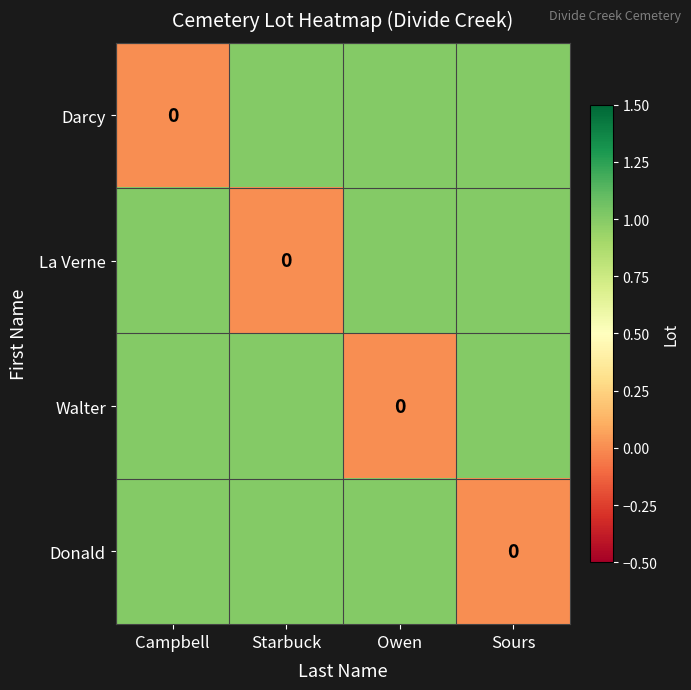

How many Darcy values are between 1 and 2?

3